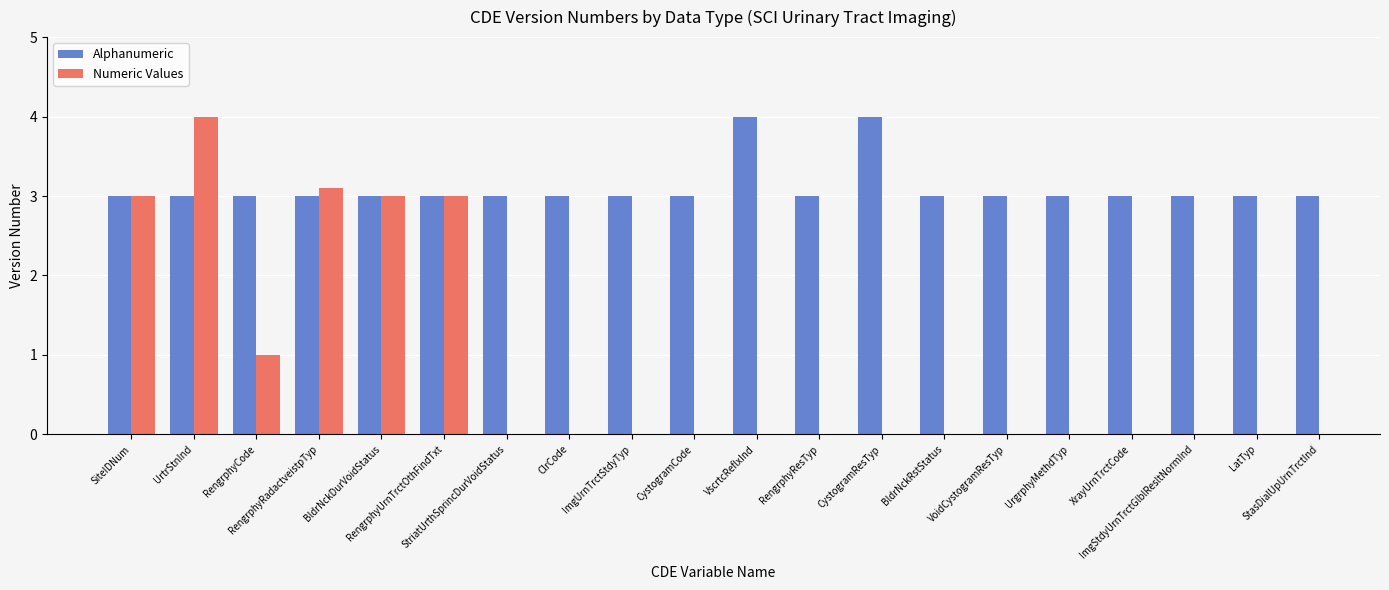

How many data points does each series have?

20